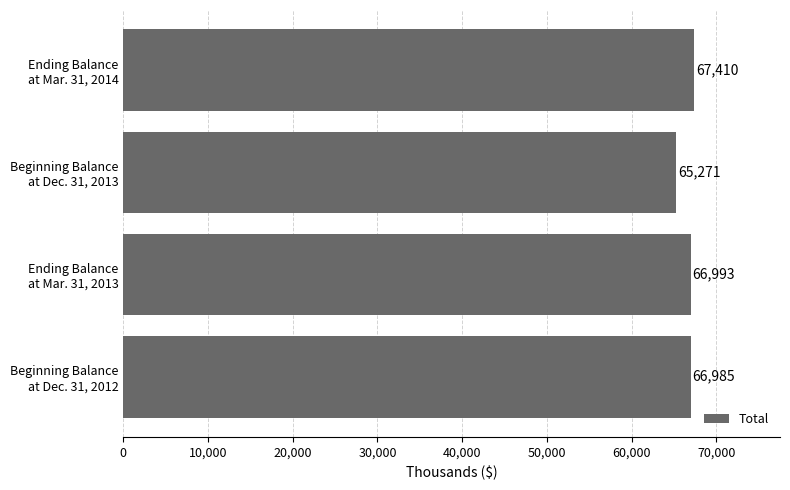

What is the average value?

66665